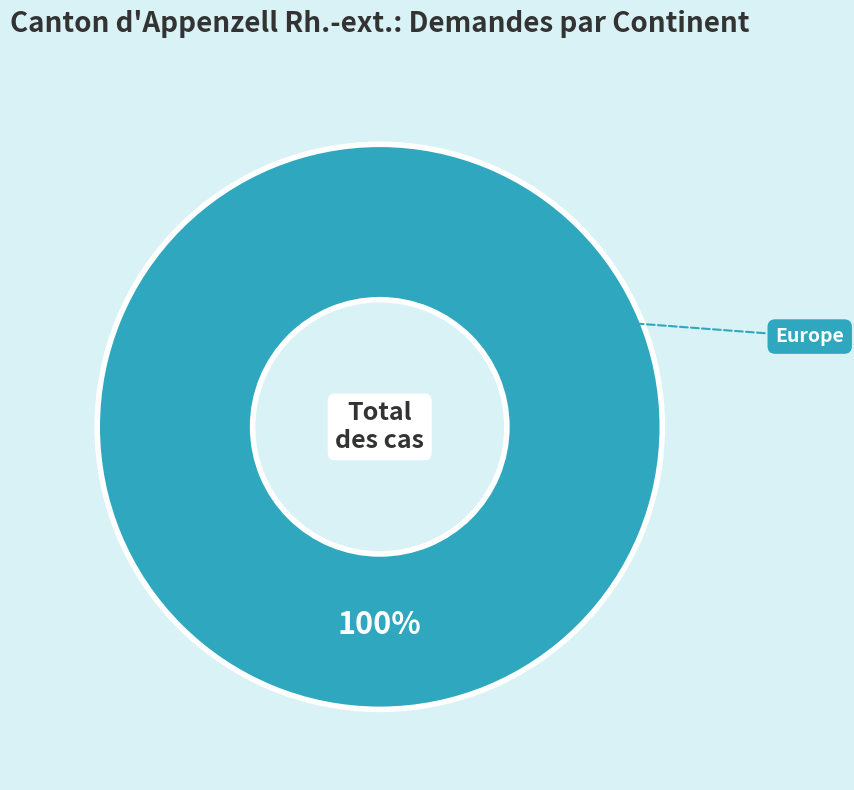

Is there a majority slice in this chart?

Yes